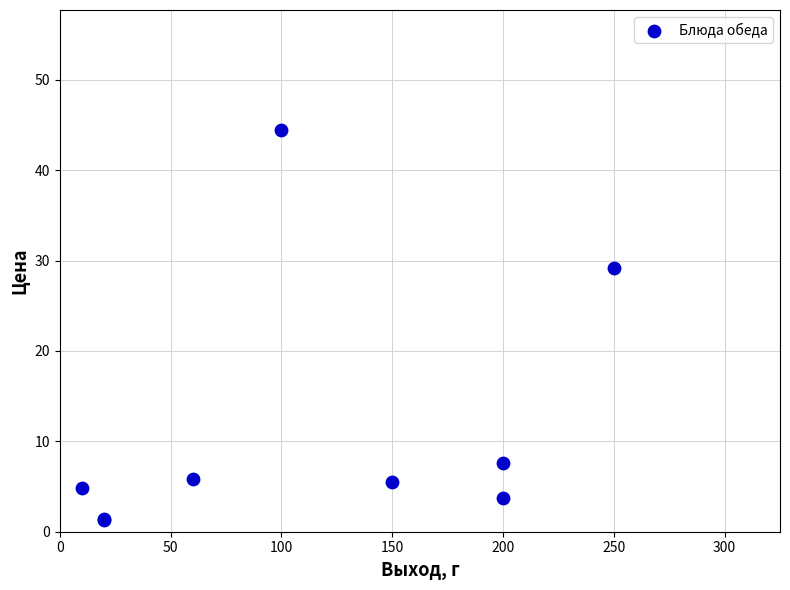

What Y value in the scatter plot is closest to 22?

29.2